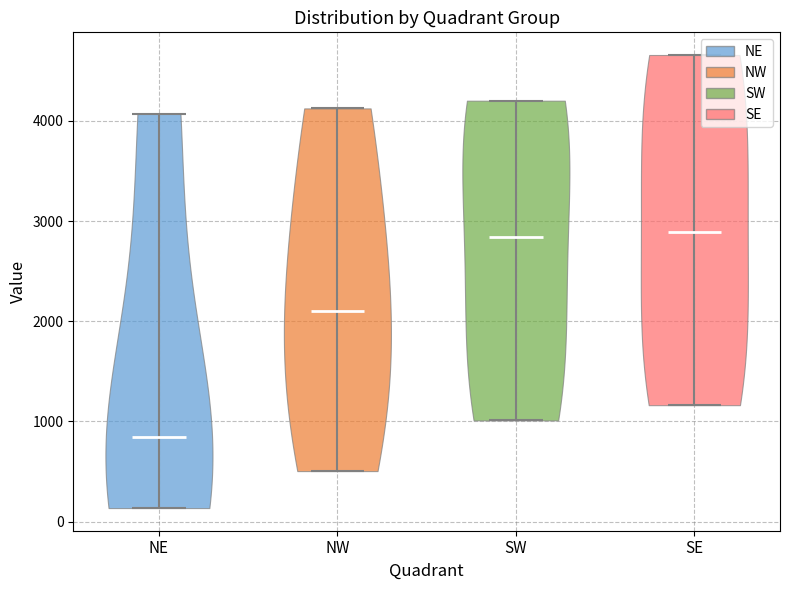

Reading left to right, read every violin against the y-axis: where its median line is, and the lowest and highest points it reaches. The values are not printed on the chart, so give them approximately, as read against the axis.

NE: median line 900, lowest point 100, highest point 4100
NW: median line 2100, lowest point 500, highest point 4100
SW: median line 2800, lowest point 1000, highest point 4200
SE: median line 2900, lowest point 1200, highest point 4700